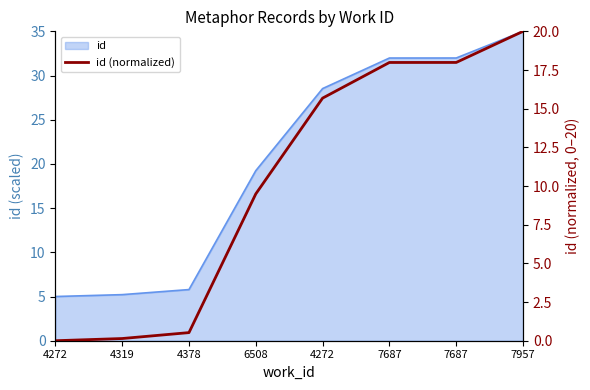

How many lines are shown in the chart?

1